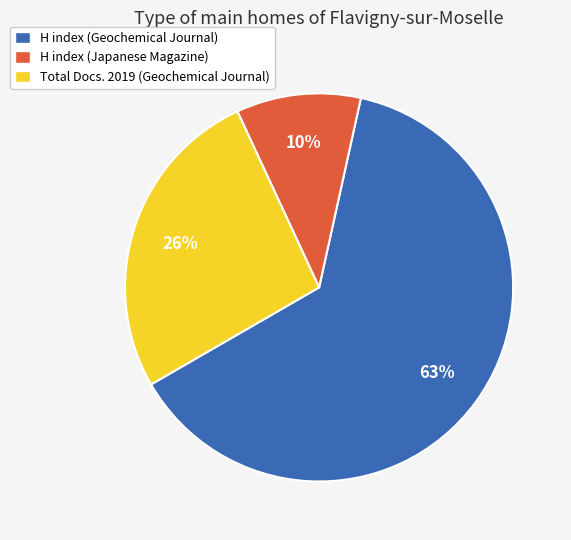

The H index (Japanese Magazine) slice represents 10% of the pie. True or false?

True